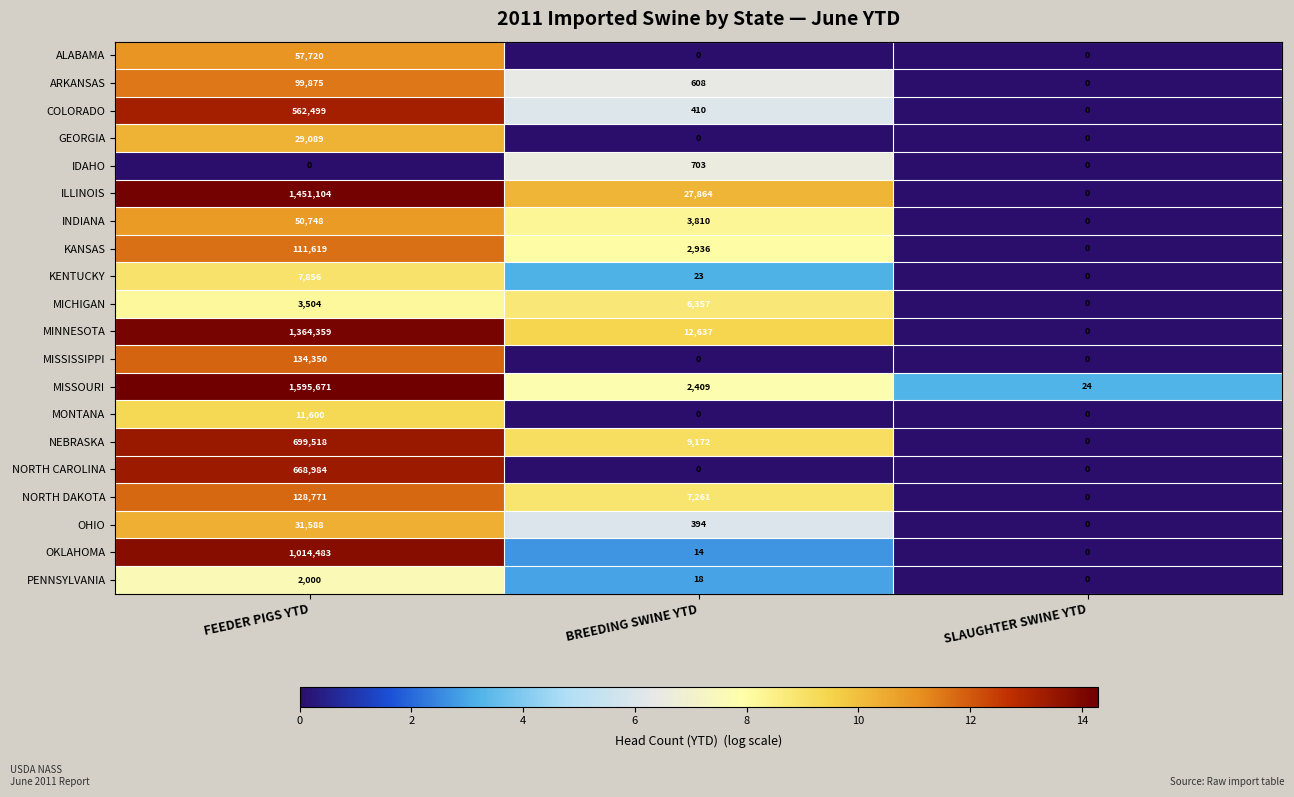

Which series has the largest total across all categories?

MISSOURI